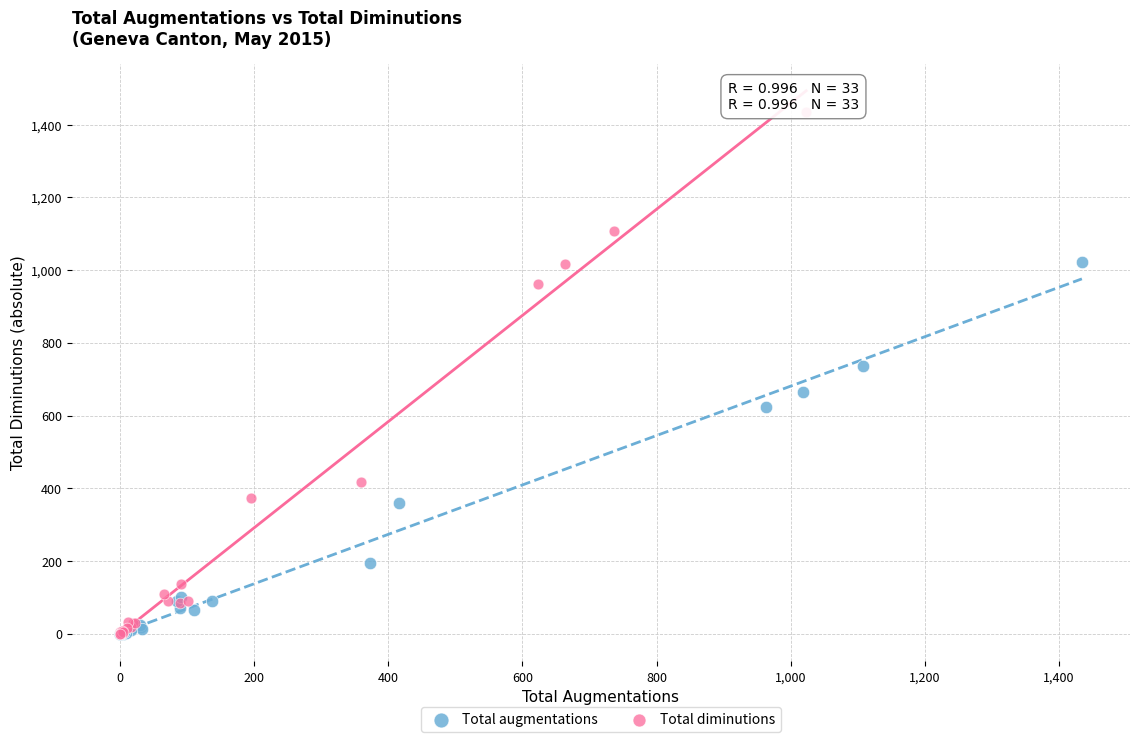

Which series has the largest Y range (max minus min)?

Total diminutions